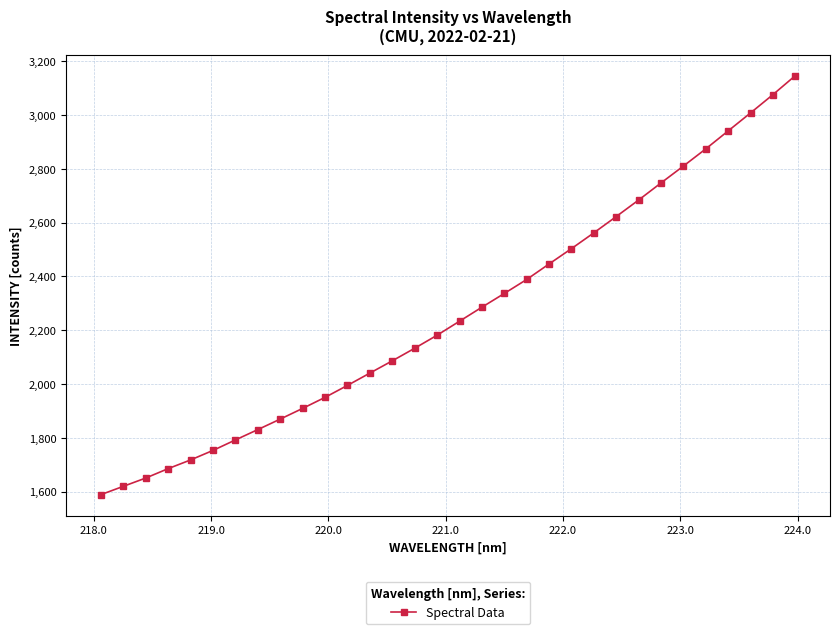

What is the sum of all values?

72459.9